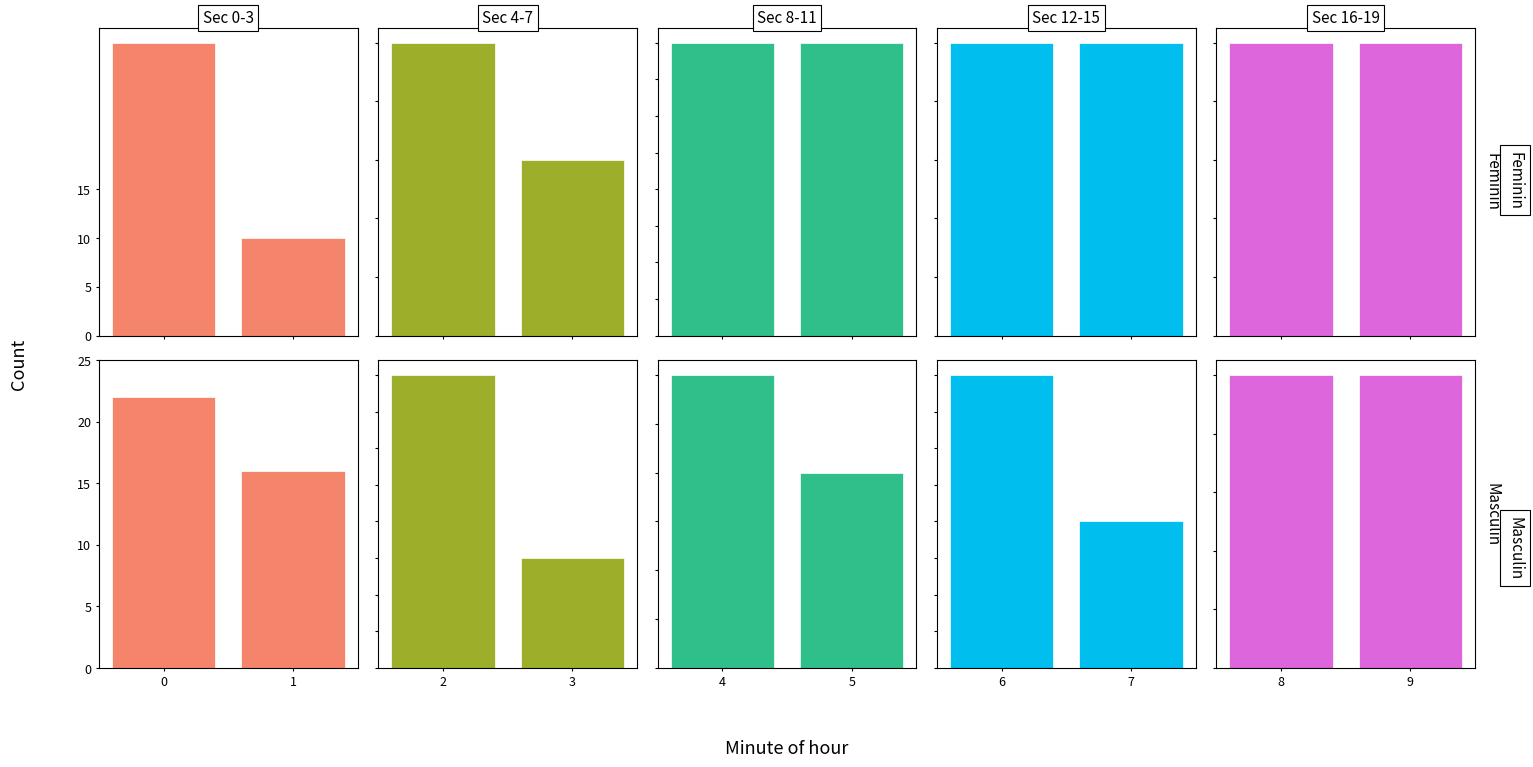

Is it true that Sec 4-7 equals 14 at 2?

False